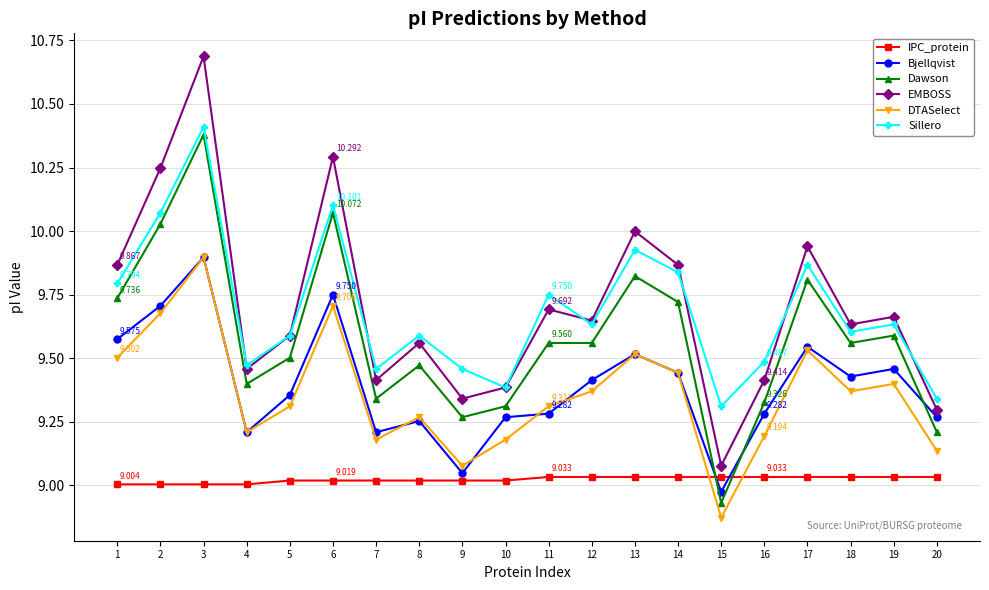

Which series has the widest spread of values?

EMBOSS